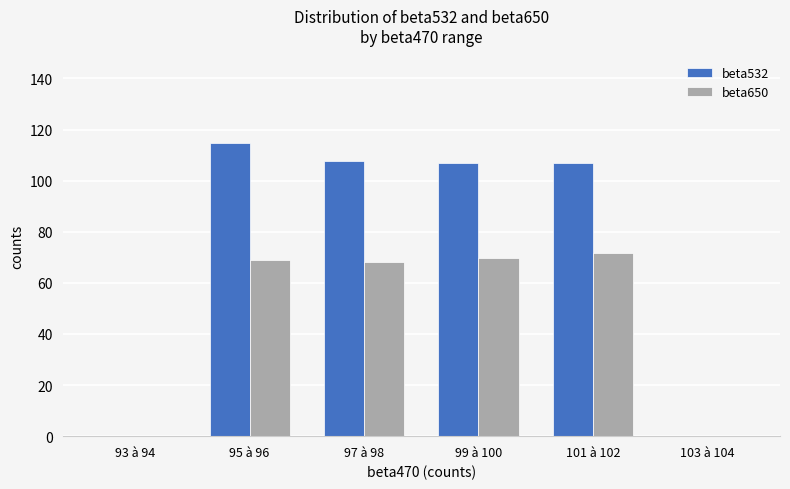

Count the number of categories in the chart.

6